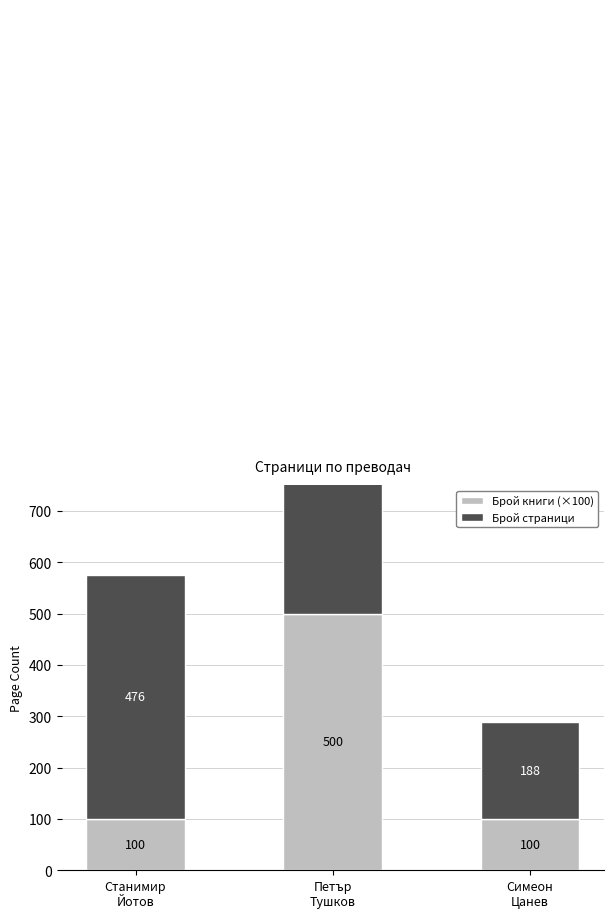

What is the label of the 1st bar from the right?

Симеон
Цанев